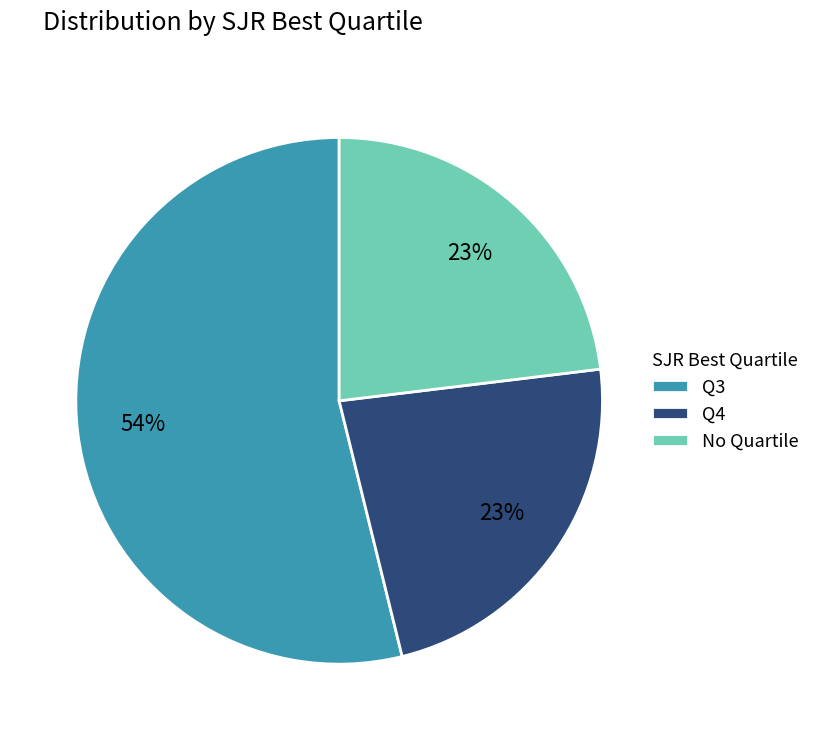

Do Q3 and No Quartile together represent more than half of the pie?

Yes